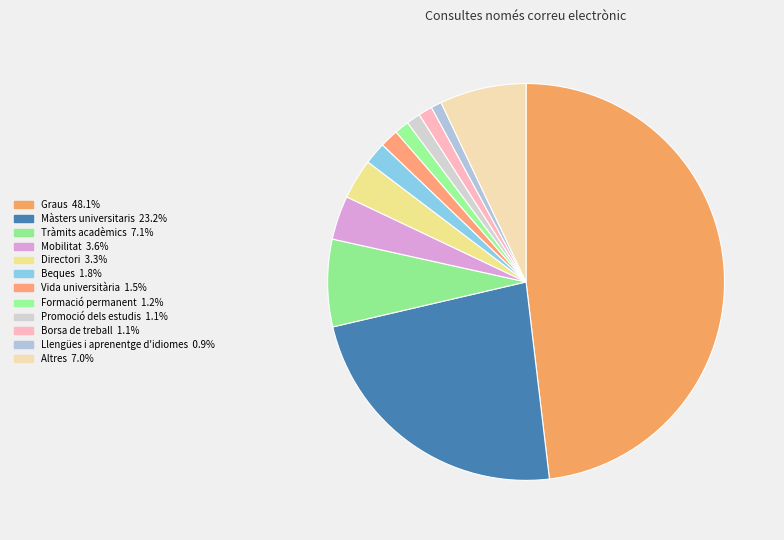

How many segments does this pie chart have?

12